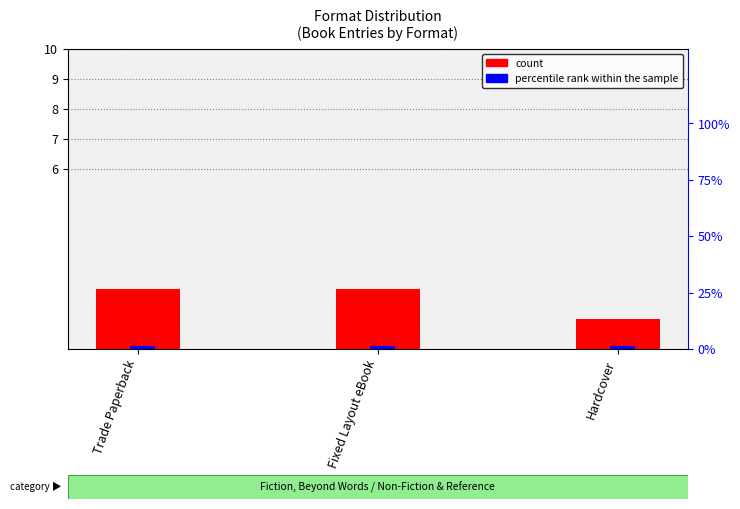

At which label does count reach its peak?

Trade Paperback